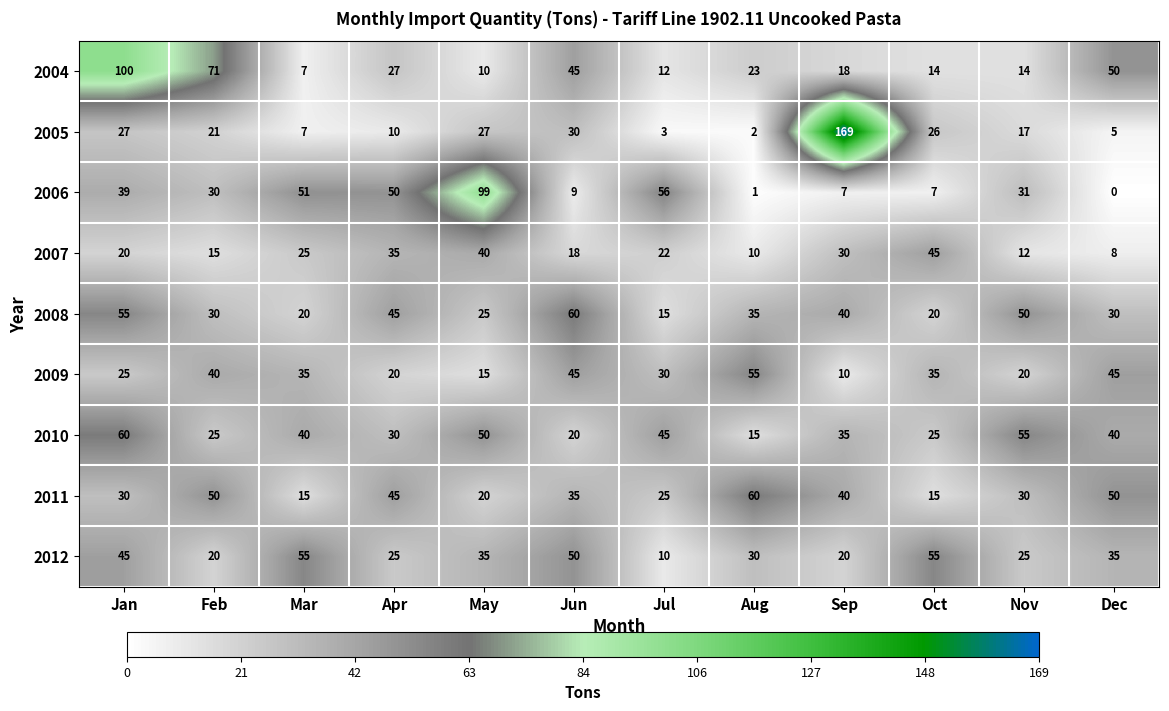

The value of 2012 at Jan is 45. True or false?

True